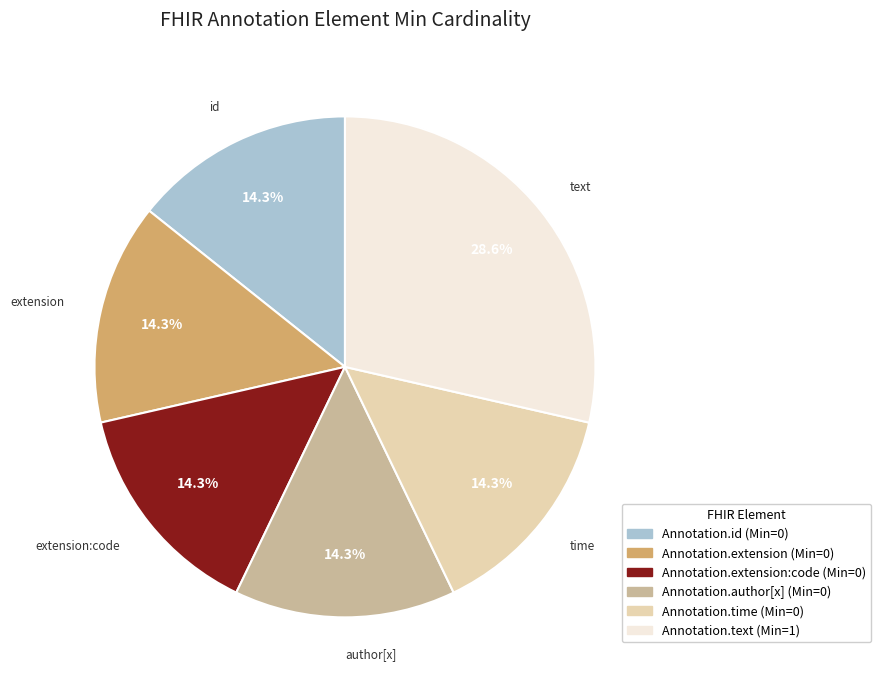

Is there a majority slice in this chart?

No